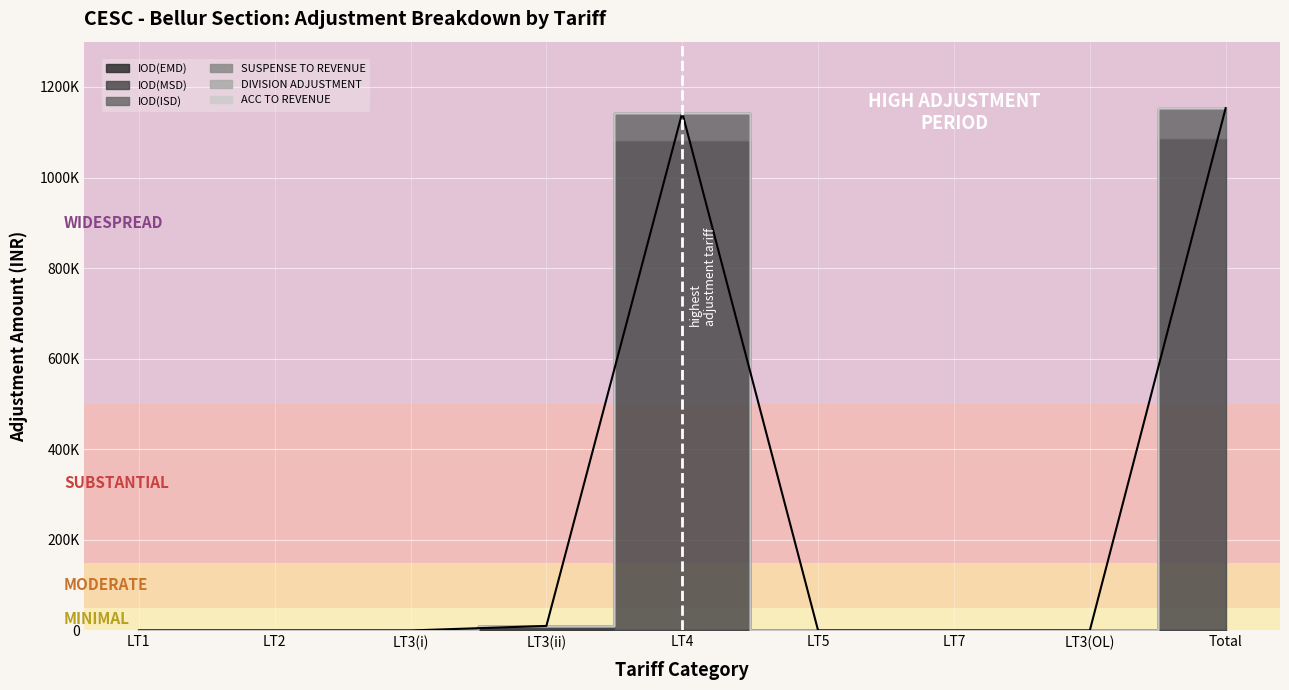

At which category does IOD(ISD) reach its first local peak?

LT4